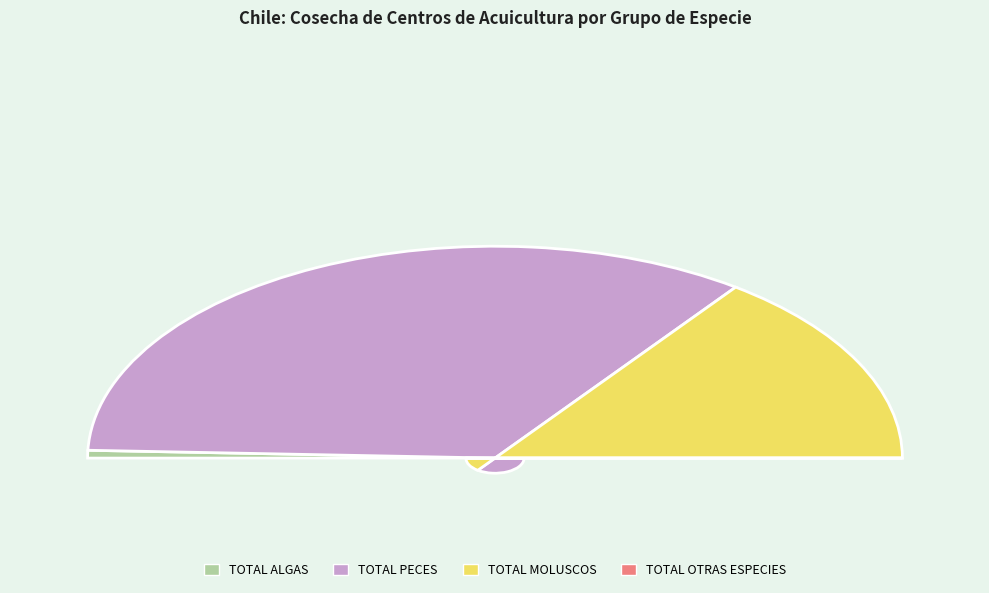

Is it true that TOTAL ALGAS is 1% of the pie?

True